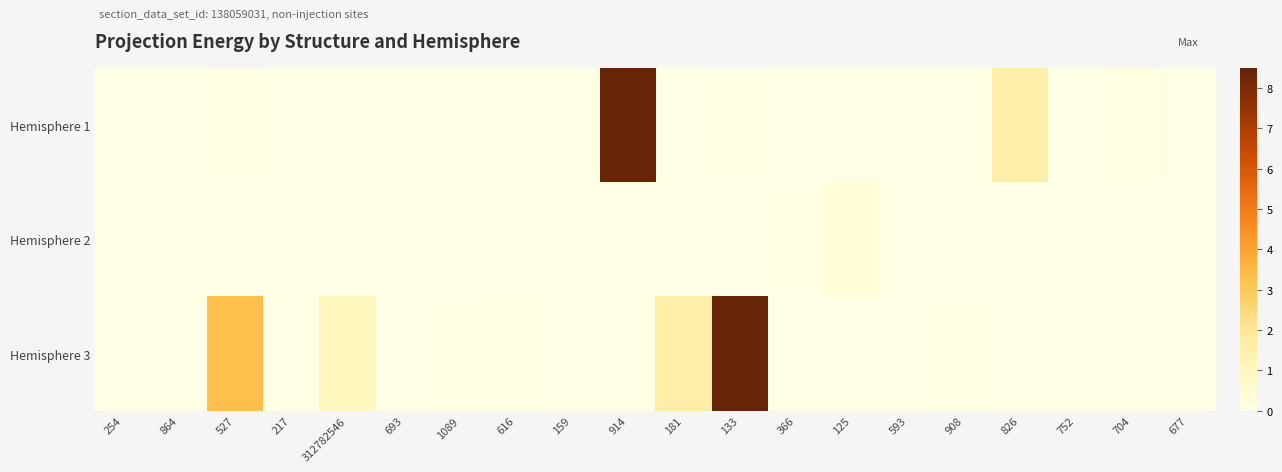

Which series changed the most between 616 and 181?

Hemisphere 3